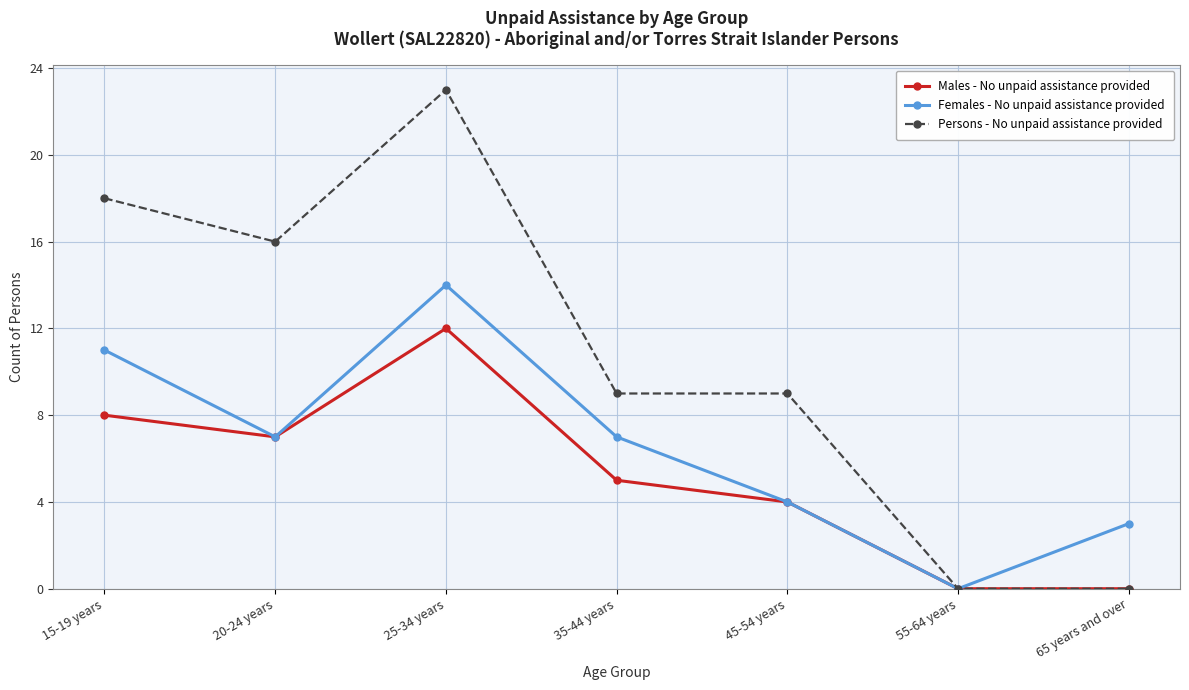

At which category is the sum across all series the highest?

25-34 years